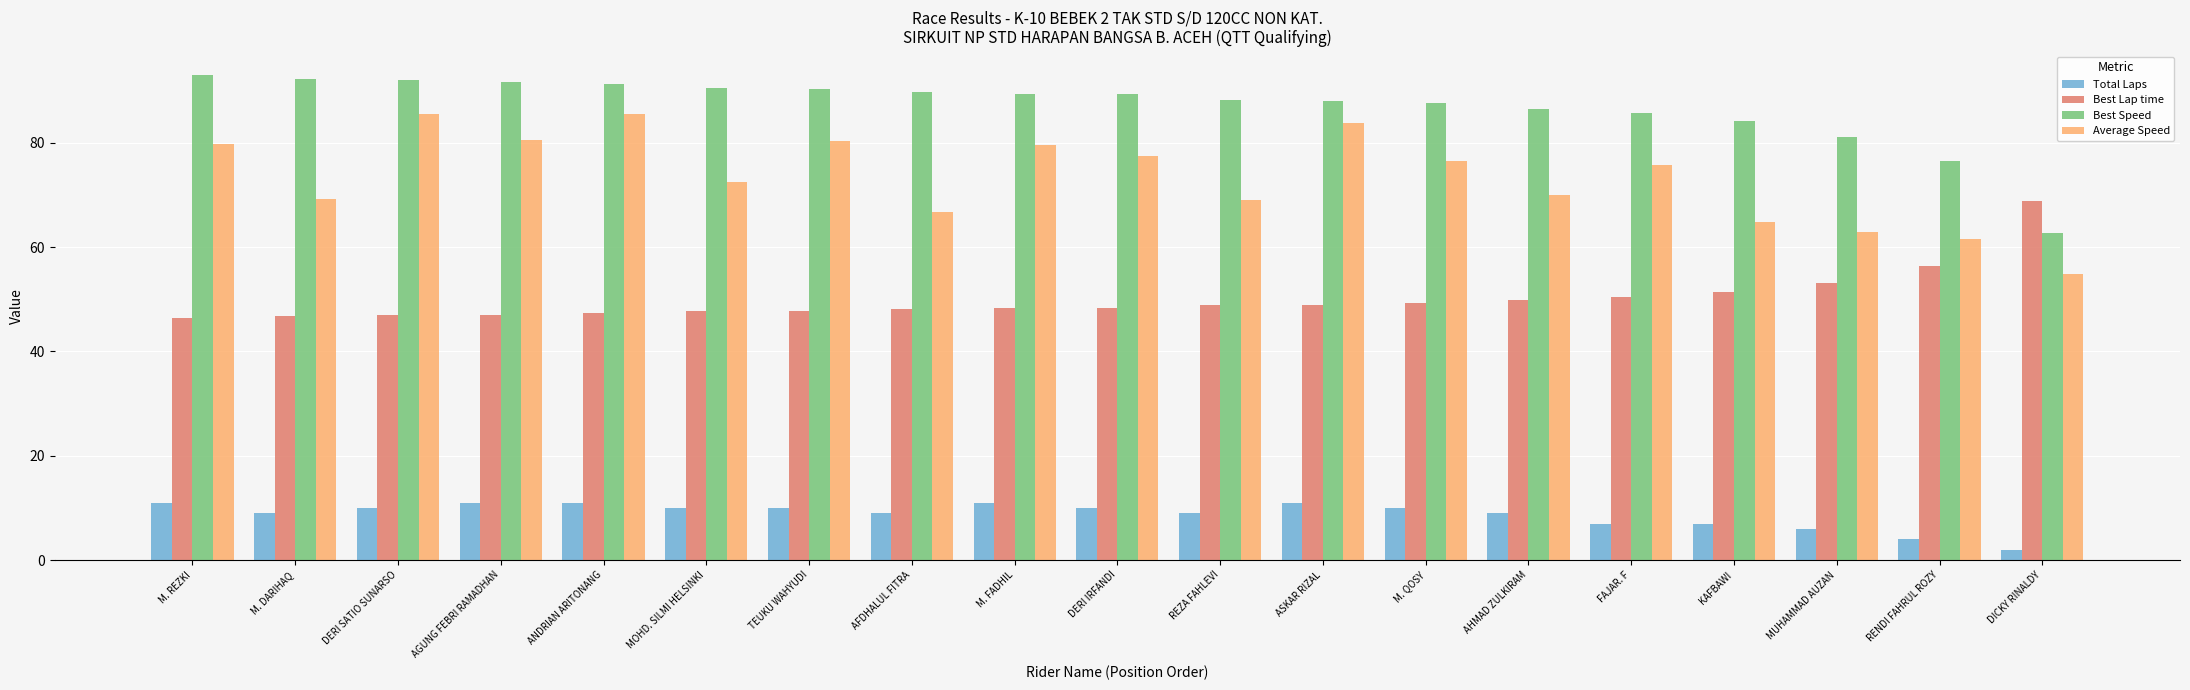

What is the sum of the Total Laps values at M. FADHIL and TEUKU WAHYUDI?

21.0